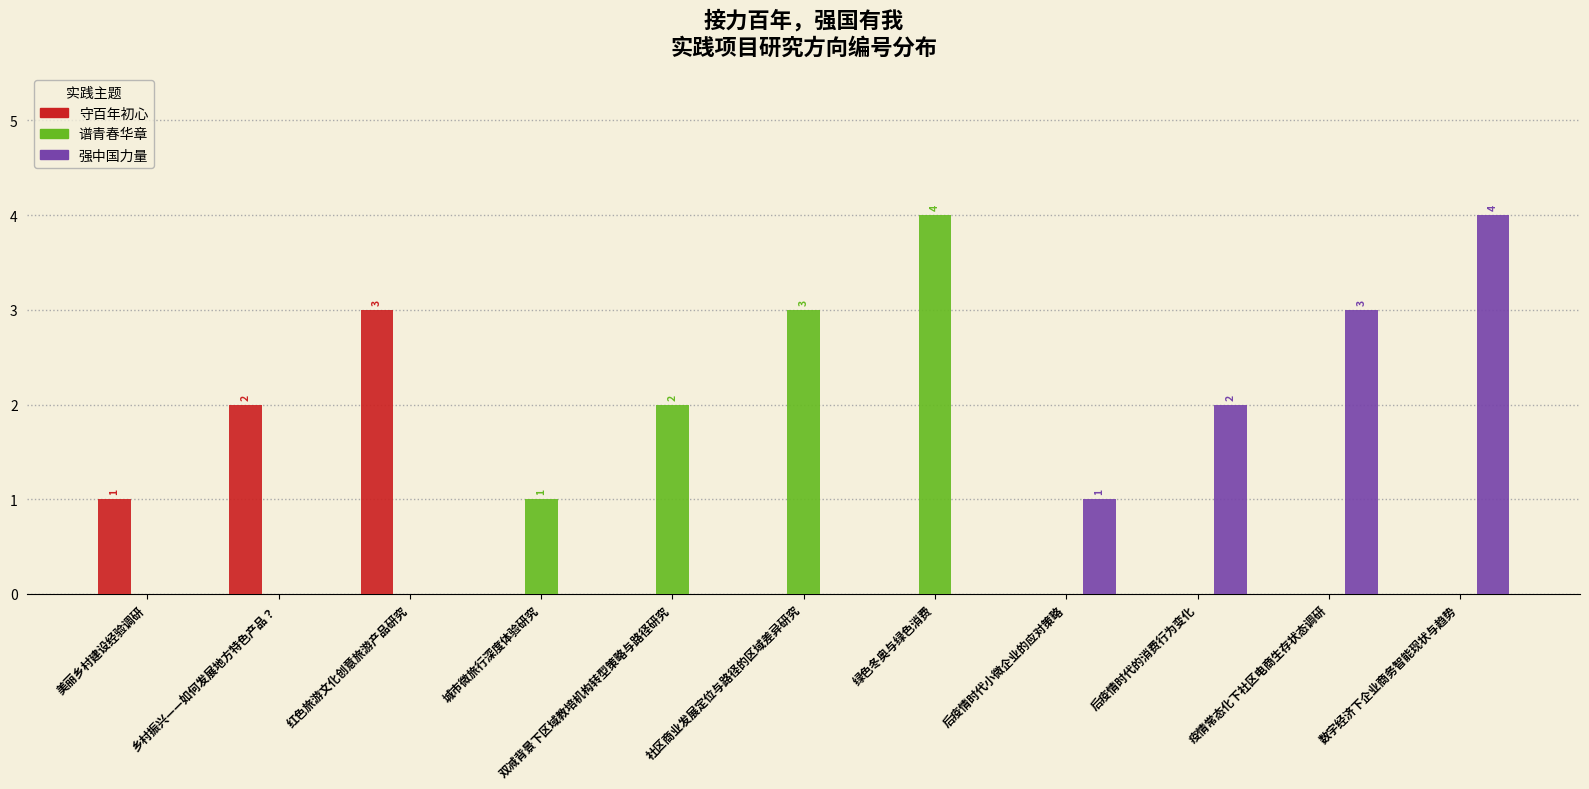

Reading left to right, transcribe all the data shown in this chart.

守百年初心: 美丽乡村建设经验调研=1	乡村振兴——如何发展地方特色产品？=2	红色旅游文化创意旅游产品研究=3	城市微旅行深度体验研究=0	双减背景下区域教培机构转型策略与路径研究=0	社区商业发展定位与路径的区域差异研究=0	绿色冬奥与绿色消费=0	后疫情时代小微企业的应对策略=0	后疫情时代的消费行为变化=0	疫情常态化下社区电商生存状态调研=0	数字经济下企业商务智能现状与趋势=0
谱青春华章: 美丽乡村建设经验调研=0	乡村振兴——如何发展地方特色产品？=0	红色旅游文化创意旅游产品研究=0	城市微旅行深度体验研究=1	双减背景下区域教培机构转型策略与路径研究=2	社区商业发展定位与路径的区域差异研究=3	绿色冬奥与绿色消费=4	后疫情时代小微企业的应对策略=0	后疫情时代的消费行为变化=0	疫情常态化下社区电商生存状态调研=0	数字经济下企业商务智能现状与趋势=0
强中国力量: 美丽乡村建设经验调研=0	乡村振兴——如何发展地方特色产品？=0	红色旅游文化创意旅游产品研究=0	城市微旅行深度体验研究=0	双减背景下区域教培机构转型策略与路径研究=0	社区商业发展定位与路径的区域差异研究=0	绿色冬奥与绿色消费=0	后疫情时代小微企业的应对策略=1	后疫情时代的消费行为变化=2	疫情常态化下社区电商生存状态调研=3	数字经济下企业商务智能现状与趋势=4